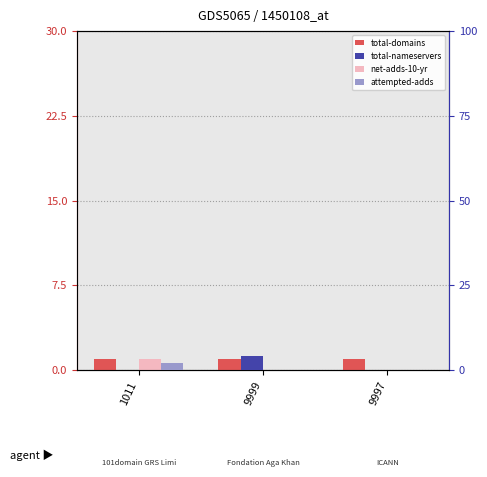

Is it true that attempted-adds equals 0 at 9997?

True